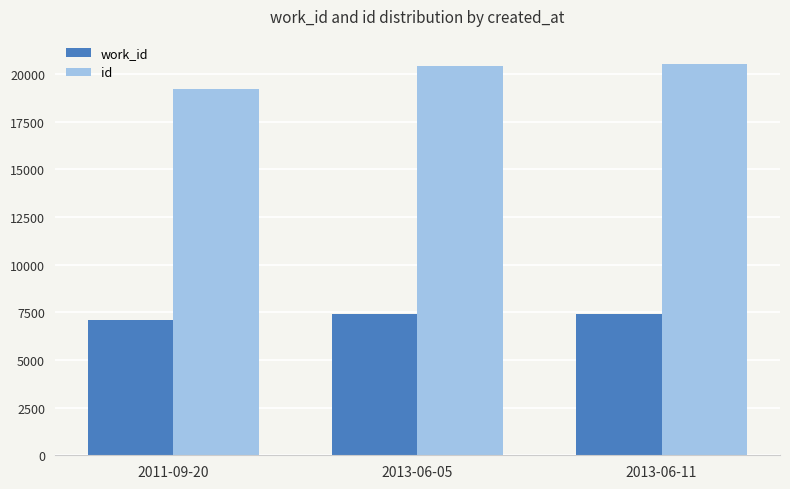

What is the value of the id bar at the 1st from the left?

19203